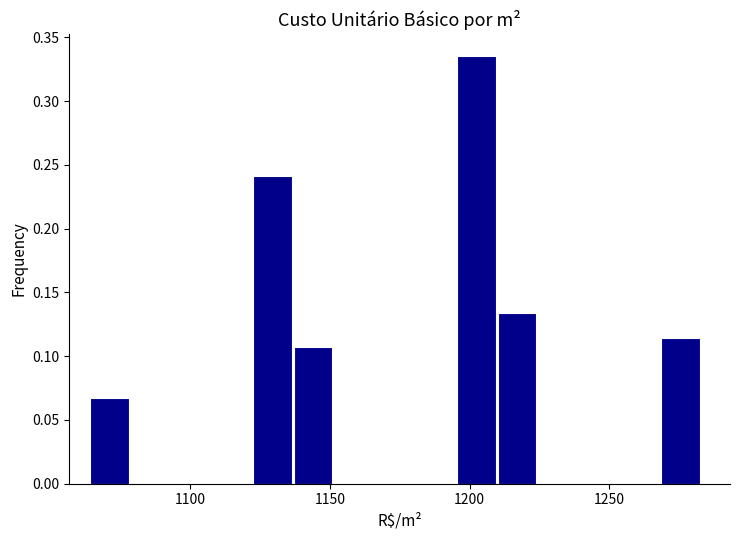

Around what value on the x-axis is the tallest bar? Give the approximate position of its centre, as read against the axis.

1200